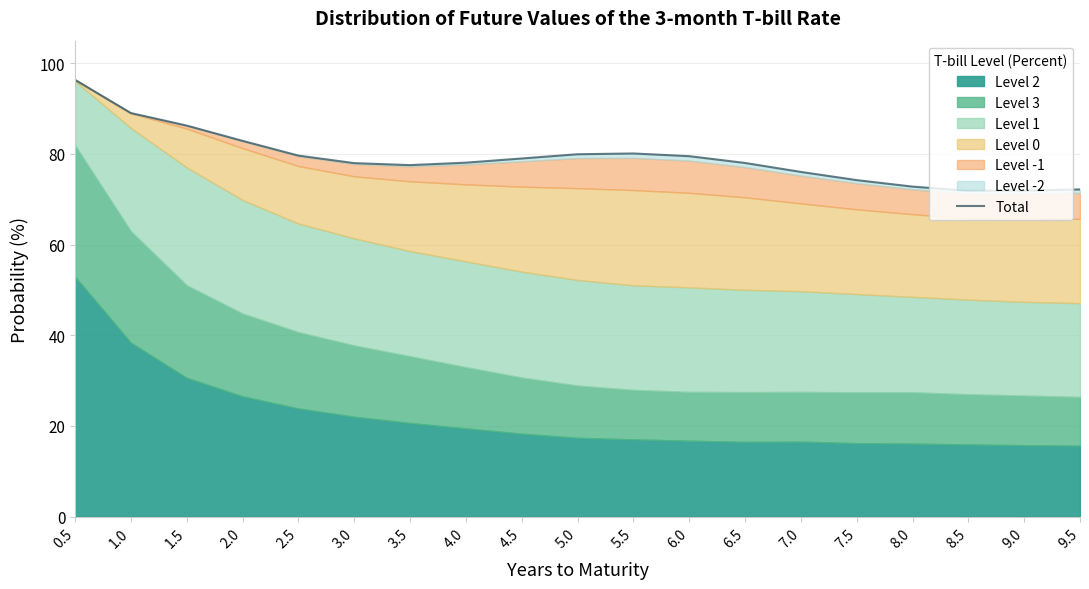

How many interior local valleys (lower than both neighbors) does the data have?

2